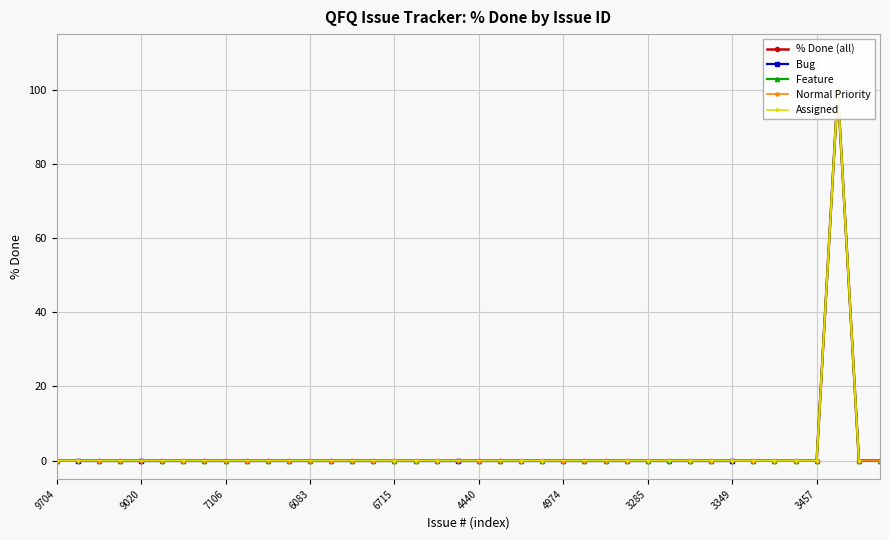

At which label is Feature closest to 50?

9704